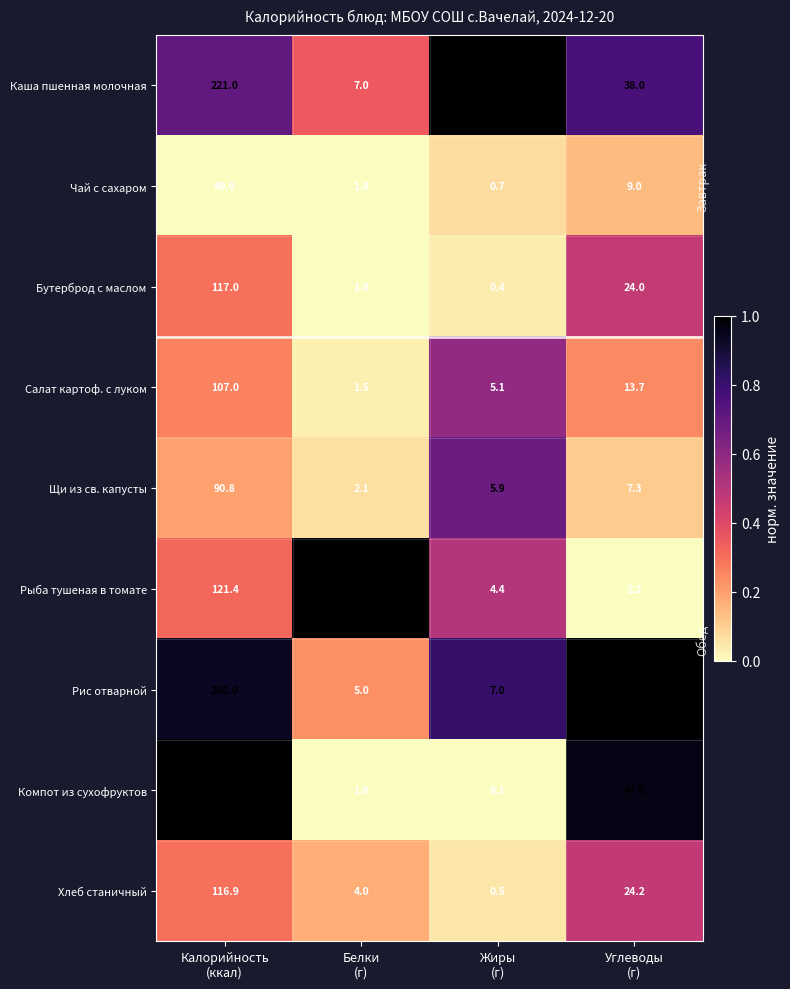

What is the difference between the second highest and second lowest values in the Бутерброд с маслом series?

23.0